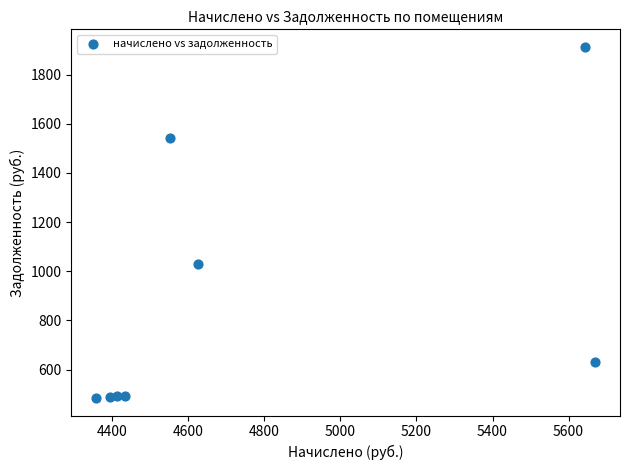

What is the average X value?

4761.3